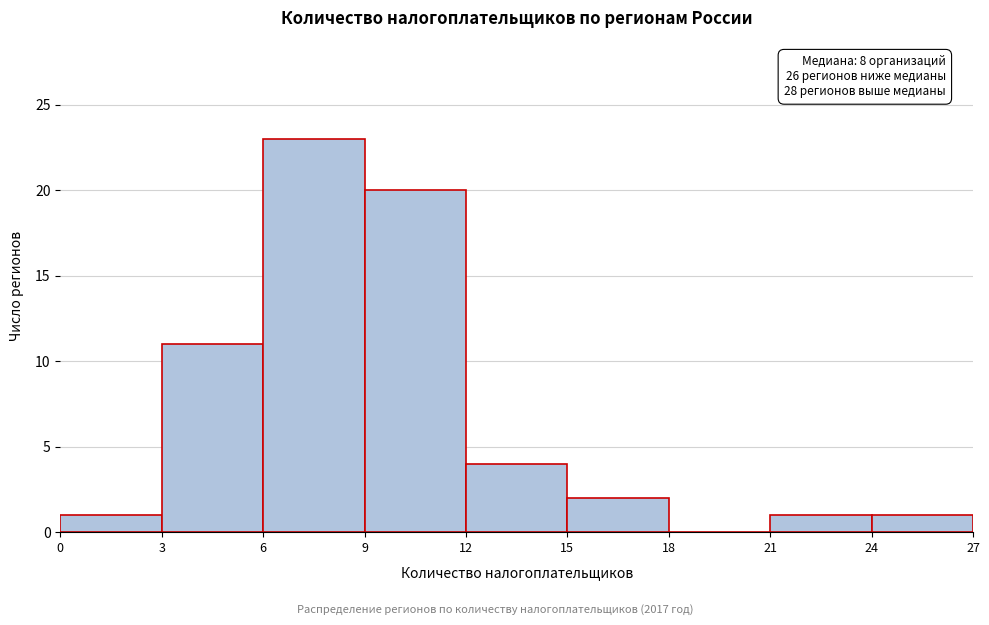

Over which range of the x-axis is the bar tallest?

6 to 9